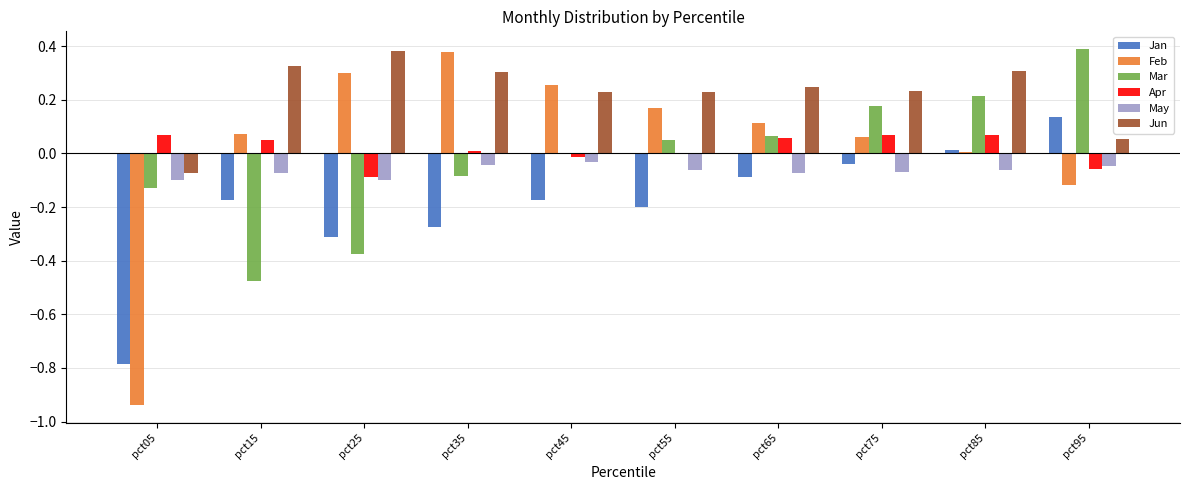

Between pct05 and pct75, which series saw the biggest shift?

Feb